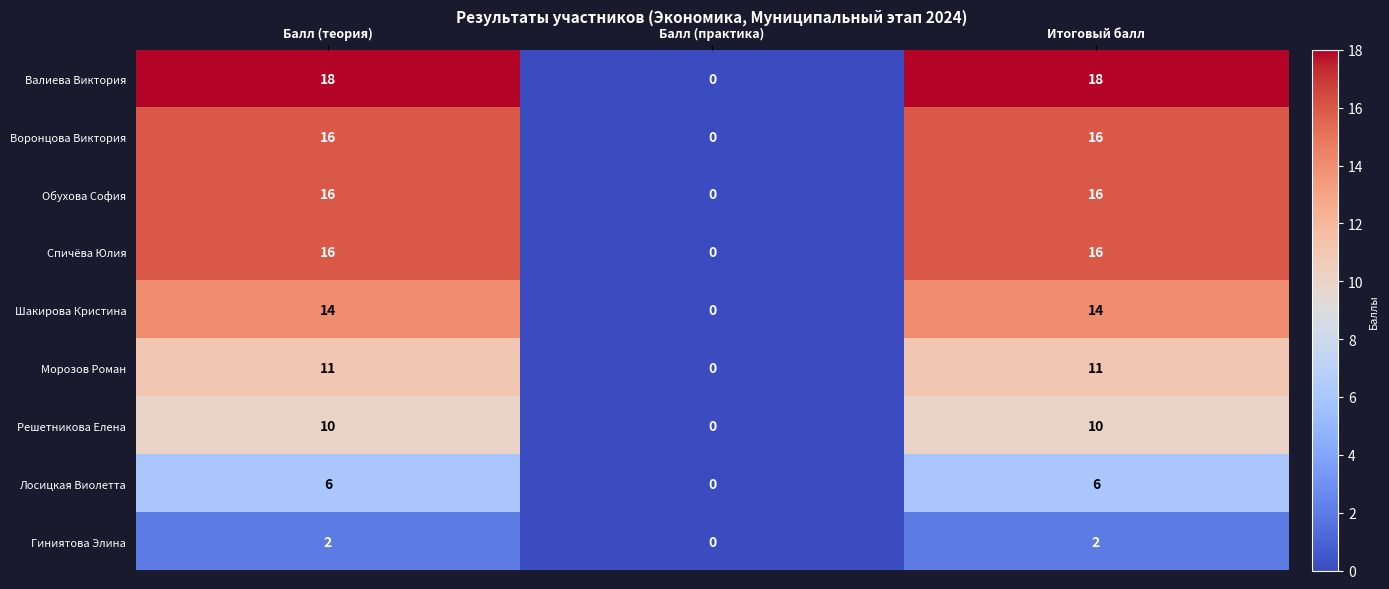

Is the value of Спичёва Юлия at Балл (теория) greater than the value of Решетникова Елена at Итоговый балл?

Yes